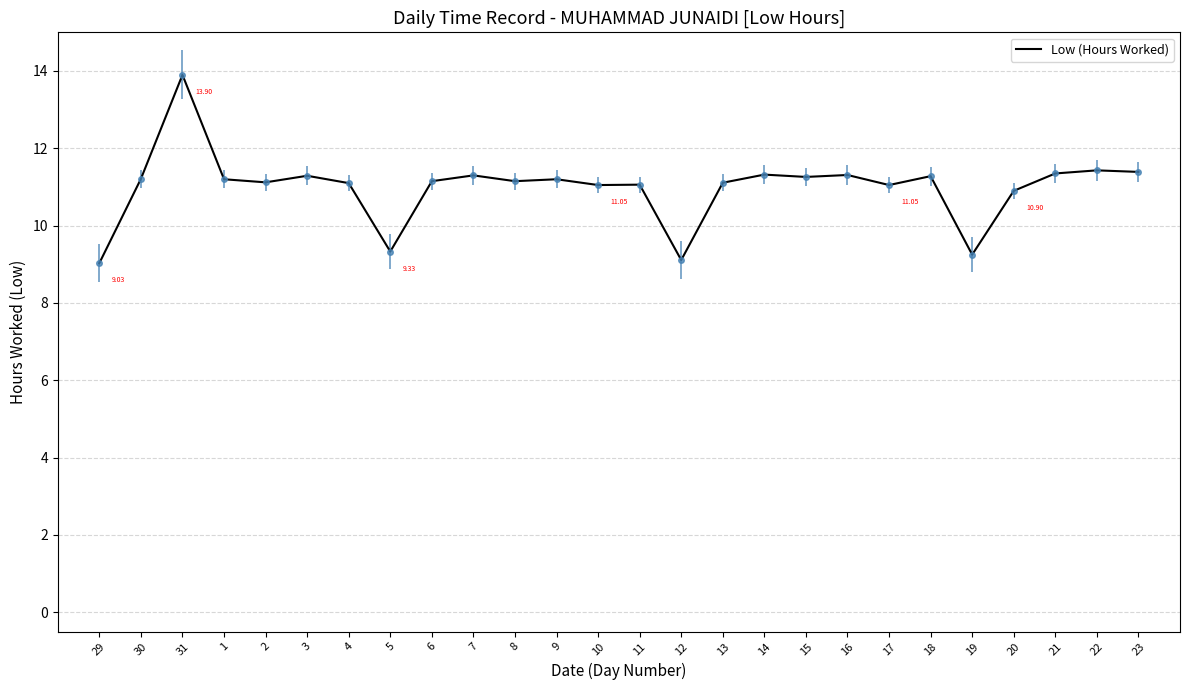

What is the ratio of the value at 16 to the value at 9?

1.0